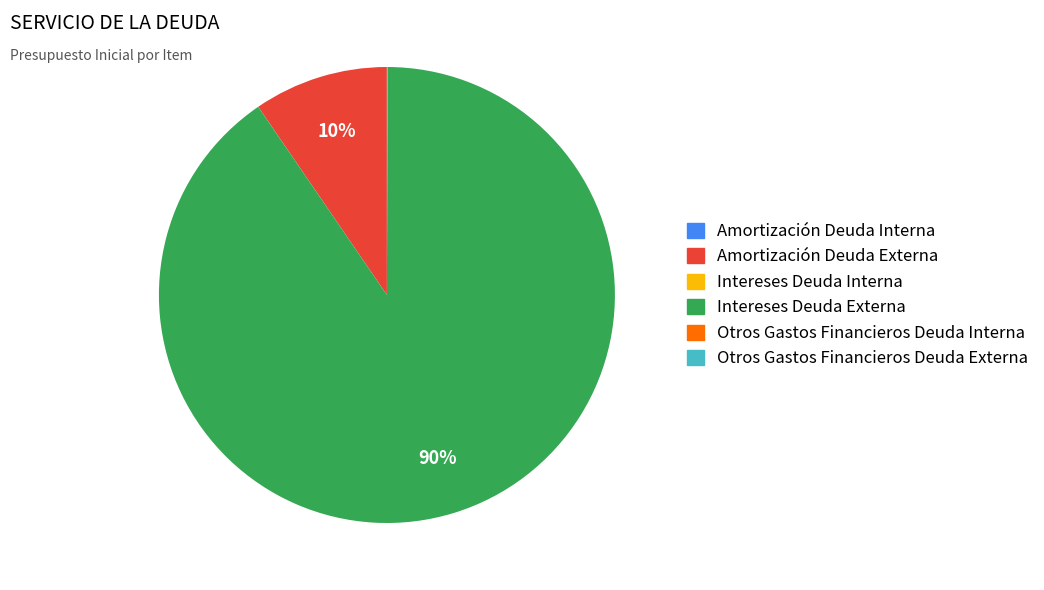

The Intereses Deuda Externa slice represents 90% of the pie. True or false?

True